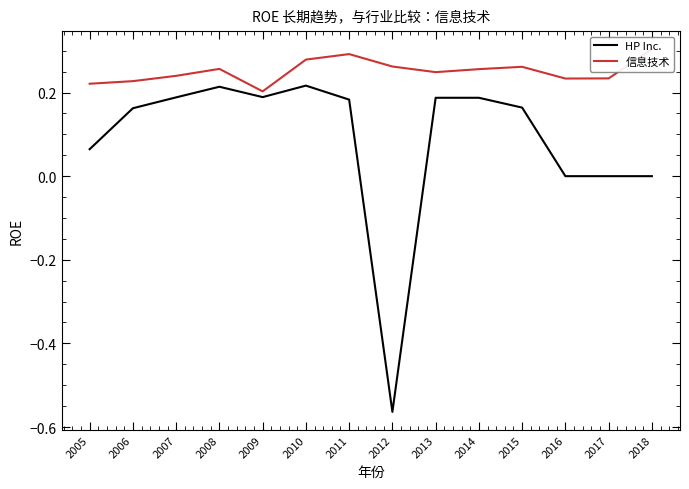

What is the sum of the 信息技术 values at 2014 and 2009?

0.5